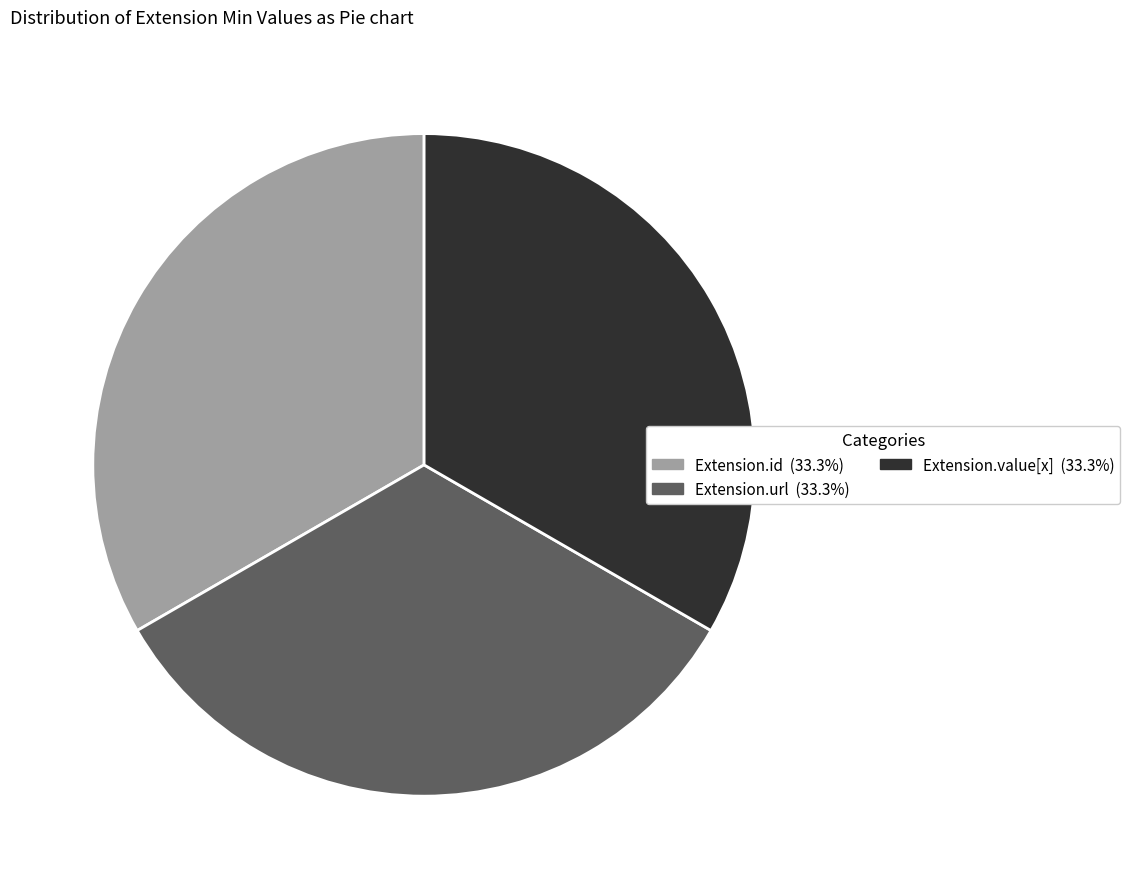

Is there a majority slice in this chart?

No